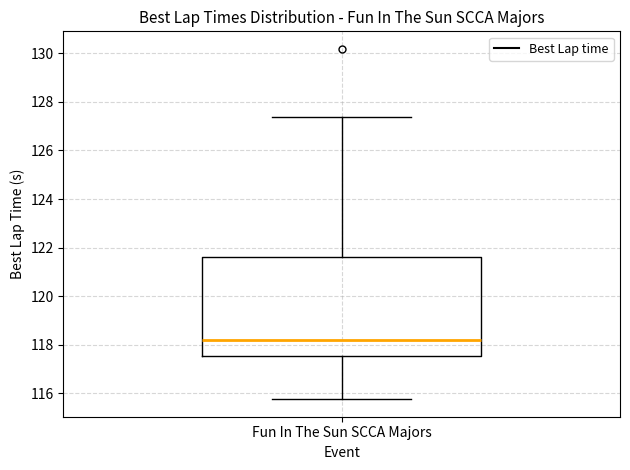

Read this box plot against the y-axis: the position of the median line, the range covered by the box, and the ends of both whiskers. The values are not printed on the chart, so give them approximately, as read against the axis.

median 118.2, box 117.6 to 121.6, whiskers 115.8 to 127.4